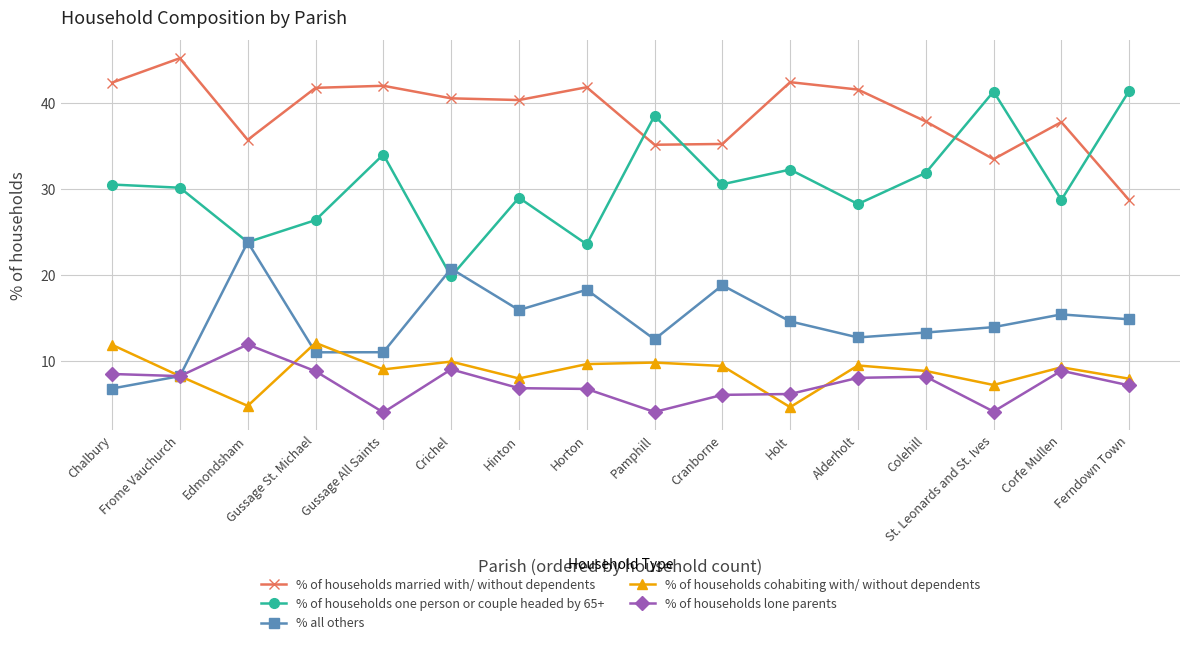

What position from the right is Corfe Mullen?

2